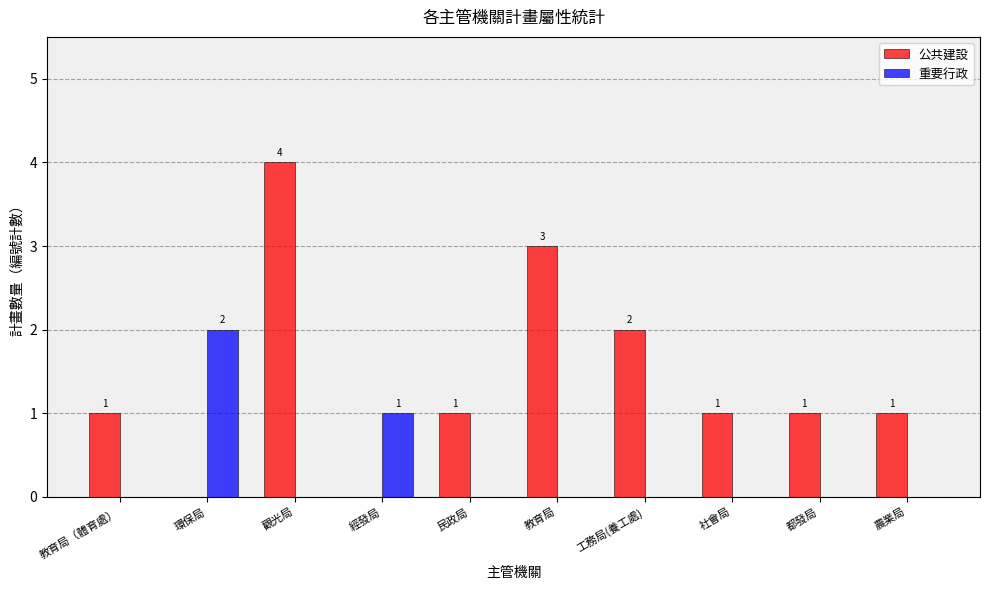

Reading left to right, transcribe all the data shown in this chart.

公共建設: 教育局（體育處）=1	環保局=0	觀光局=4	經發局=0	民政局=1	教育局=3	工務局(養工處)=2	社會局=1	都發局=1	農業局=1
重要行政: 教育局（體育處）=0	環保局=2	觀光局=0	經發局=1	民政局=0	教育局=0	工務局(養工處)=0	社會局=0	都發局=0	農業局=0